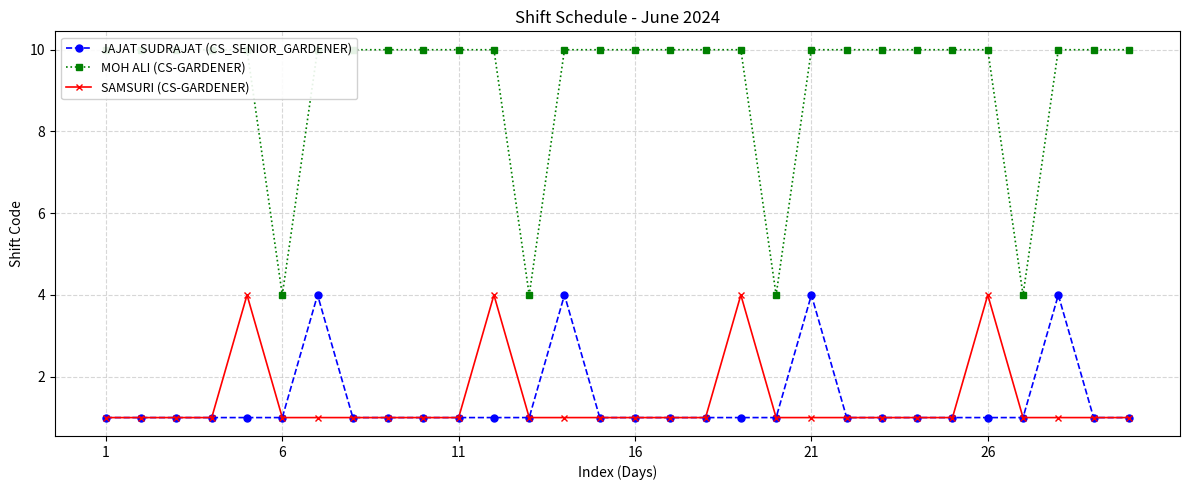

True or false: MOH ALI (CS-GARDENER) and JAJAT SUDRAJAT (CS_SENIOR_GARDENER) cross at least once.

False